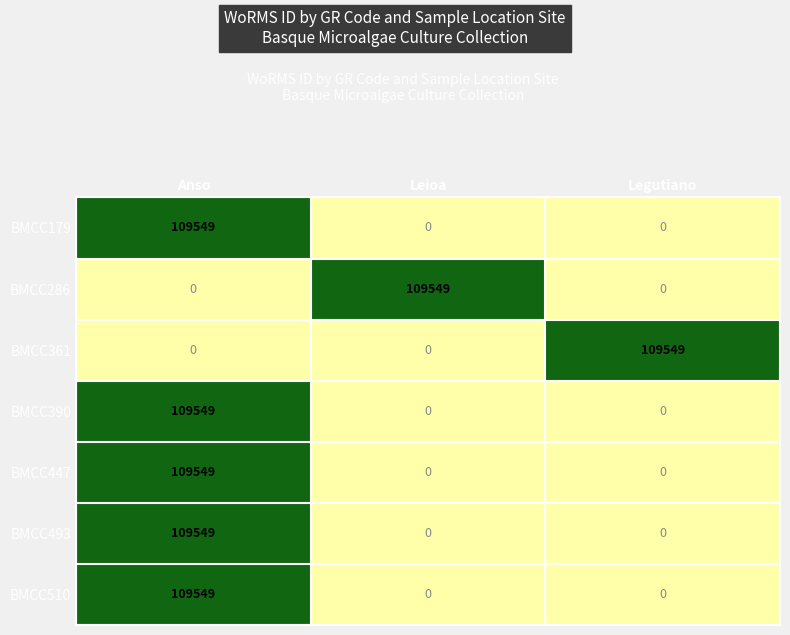

What is the sum of all BMCC510 values?

109549